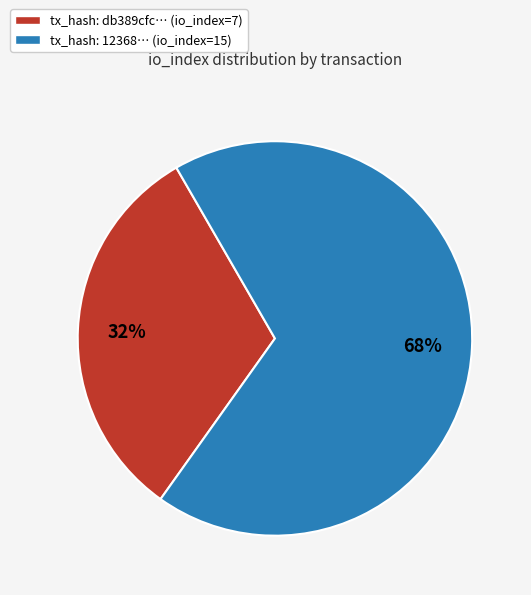

Rank the categories by value from lowest to highest.

tx_hash: db389cfc… (io_index=7), tx_hash: 12368… (io_index=15)